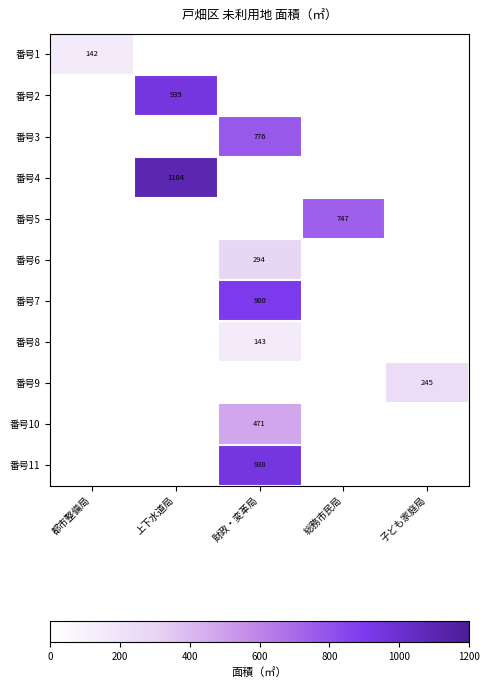

At which category does the chart reach its minimum across all series?

都市整備局